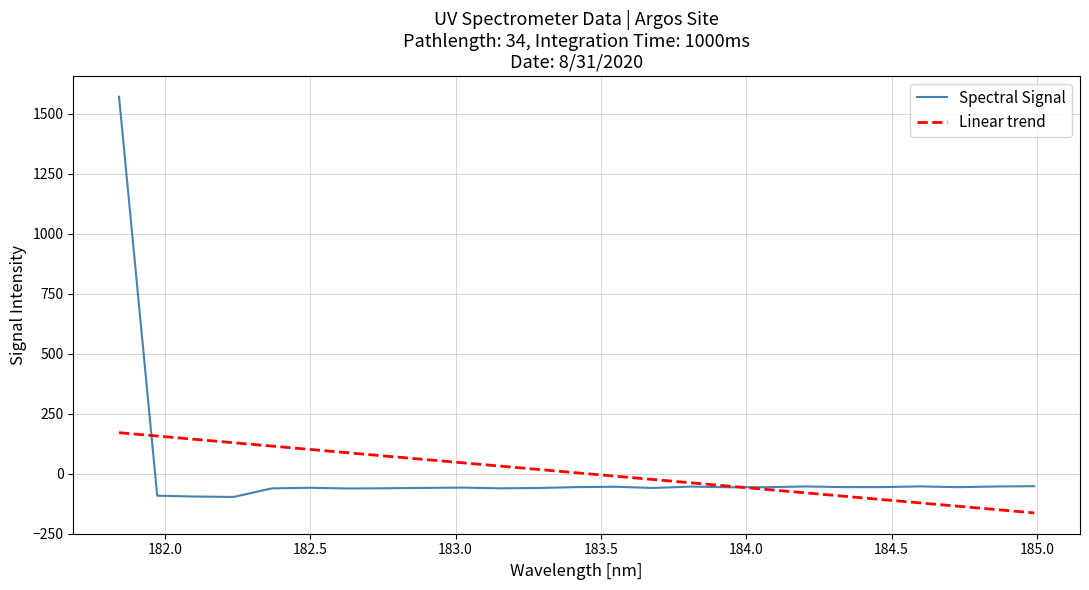

Which series has the widest spread of values?

Spectral Signal